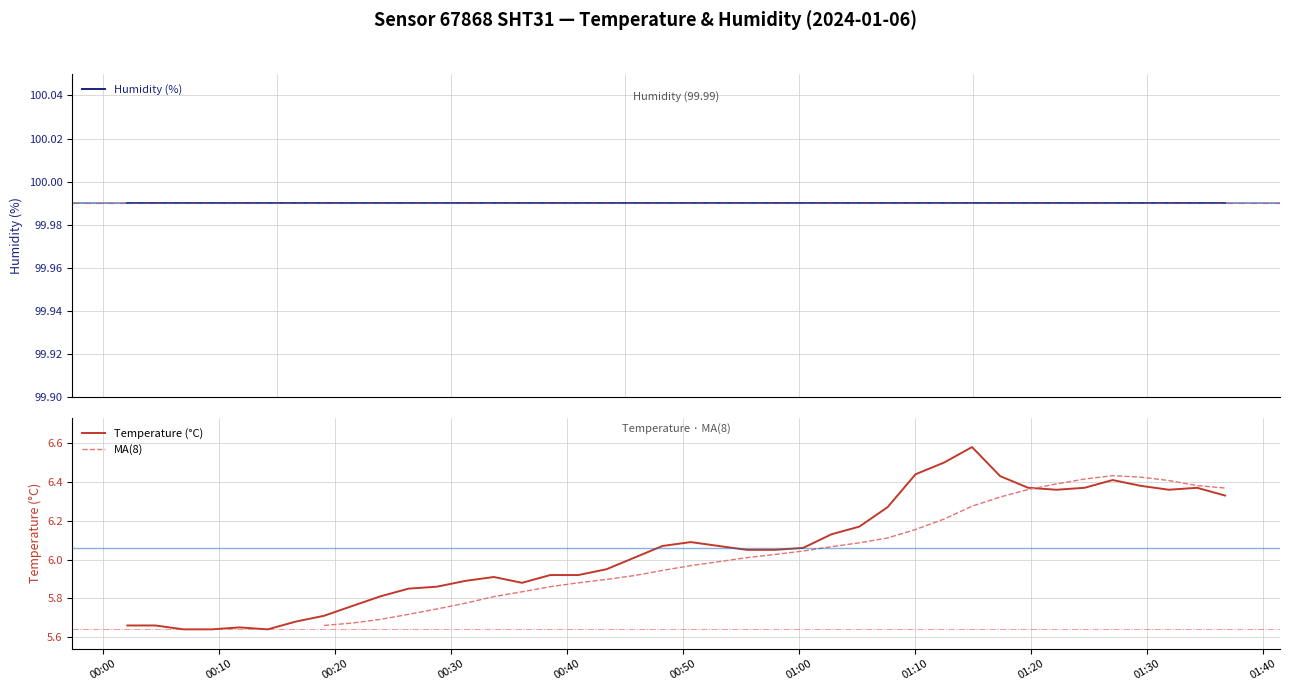

What is the change in value from 2024-01-06T00:11:45 to 2024-01-06T01:36:46?

+0.7